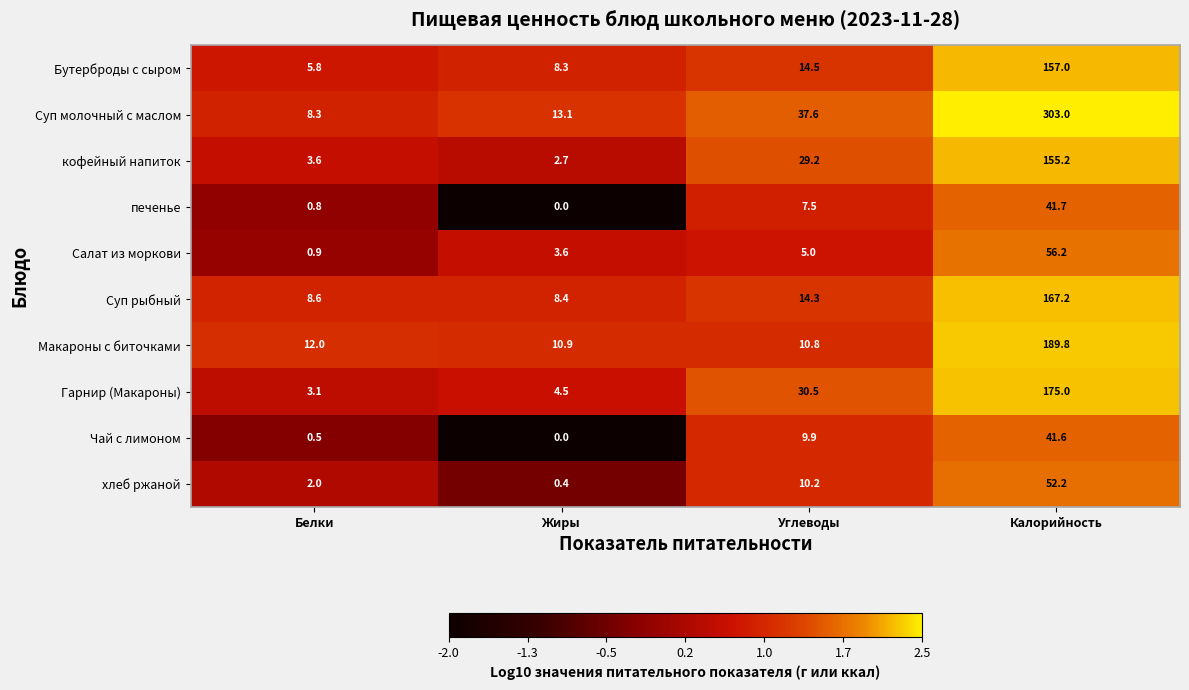

Which category has the lowest value in the Салат из моркови series?

Белки